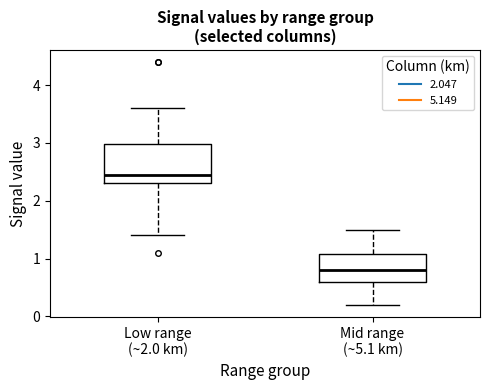

Reading left to right, transcribe this box plot: for each box, give where its median line is, the range the box spans, and where its two whiskers end, as read against the y-axis. The values are not printed on the chart, so give them approximately, as read against the axis.

Low range (~2.0 km): median 2.5, box 2.3 to 3.0, whiskers 1.4 to 3.6
Mid range (~5.1 km): median 0.8, box 0.6 to 1.1, whiskers 0.2 to 1.5